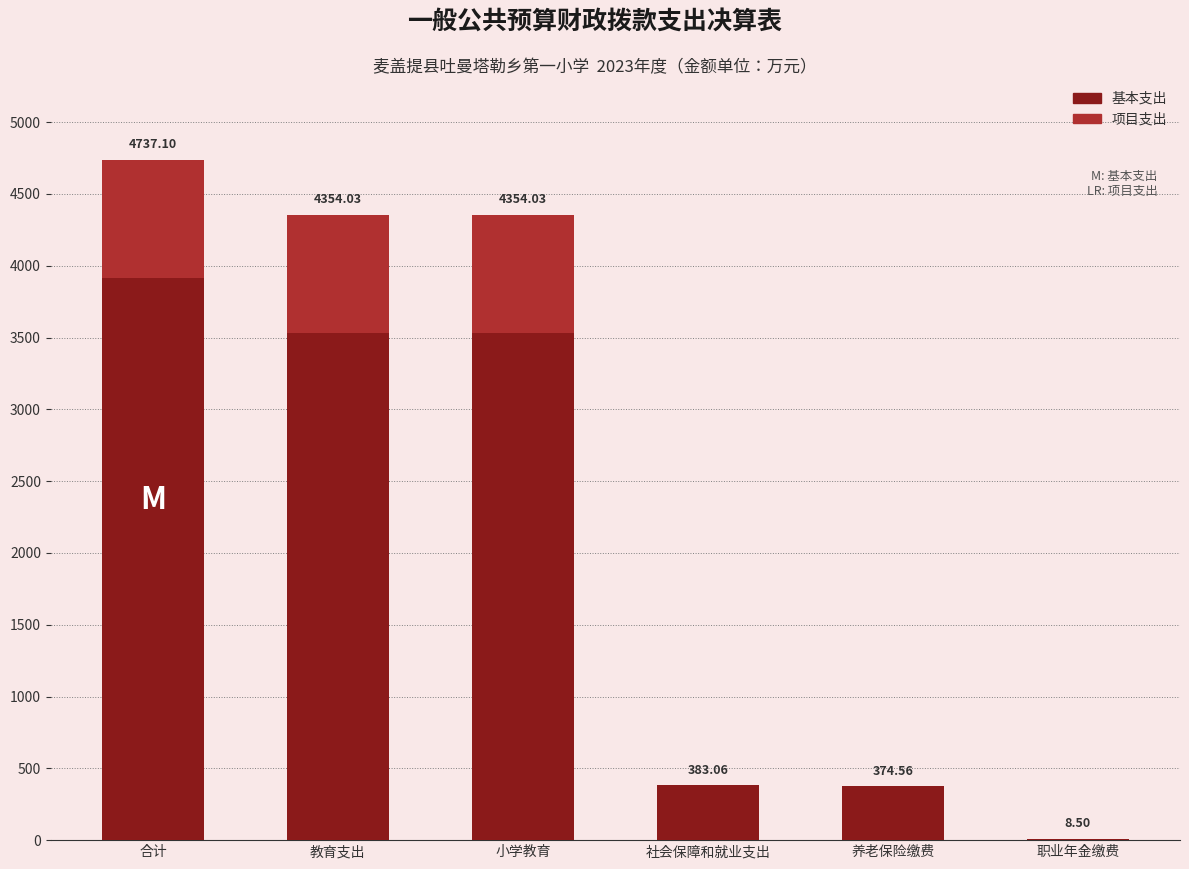

At which label does 基本支出 first exceed 3530?

合计